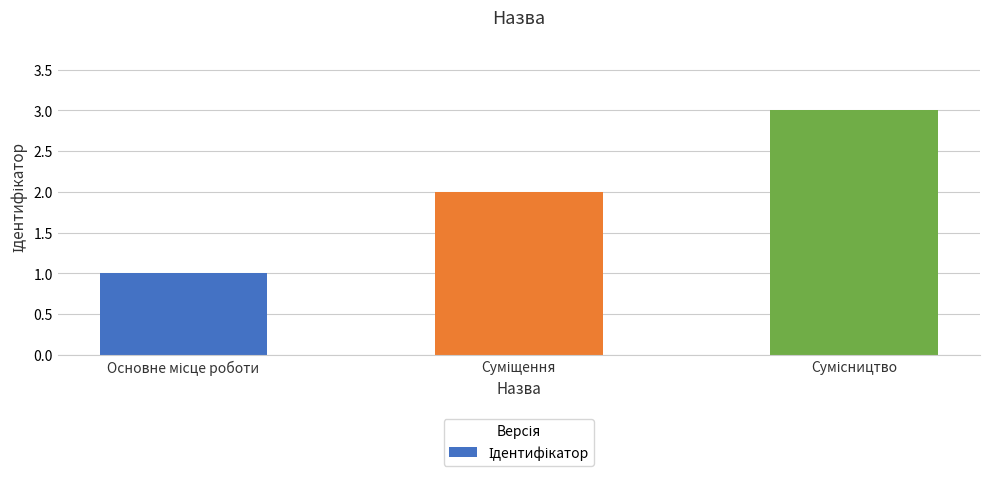

What is the sum of all values?

6